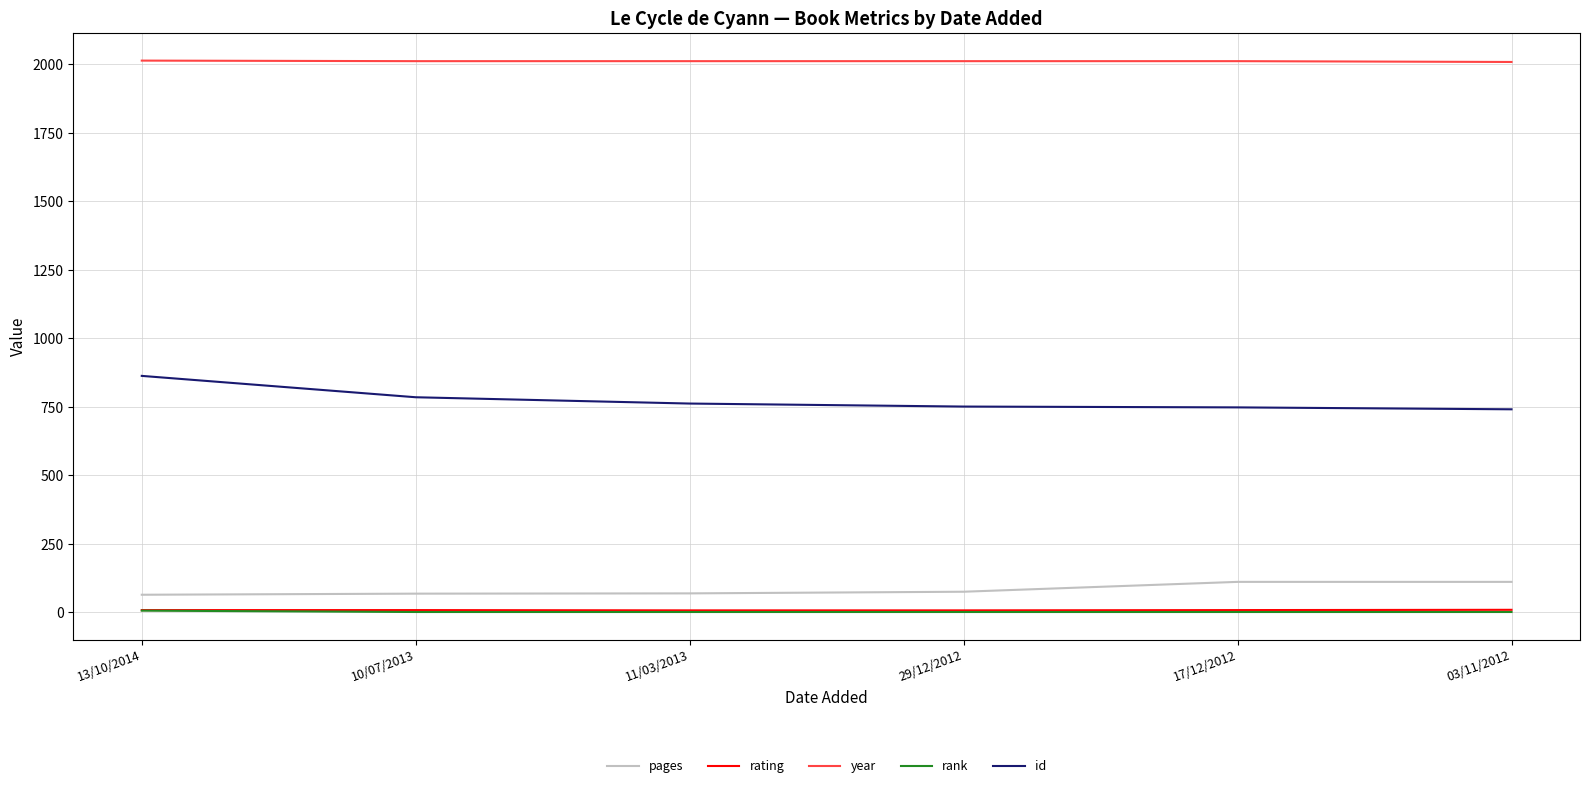

The value of year at 10/07/2013 is 2012. True or false?

True